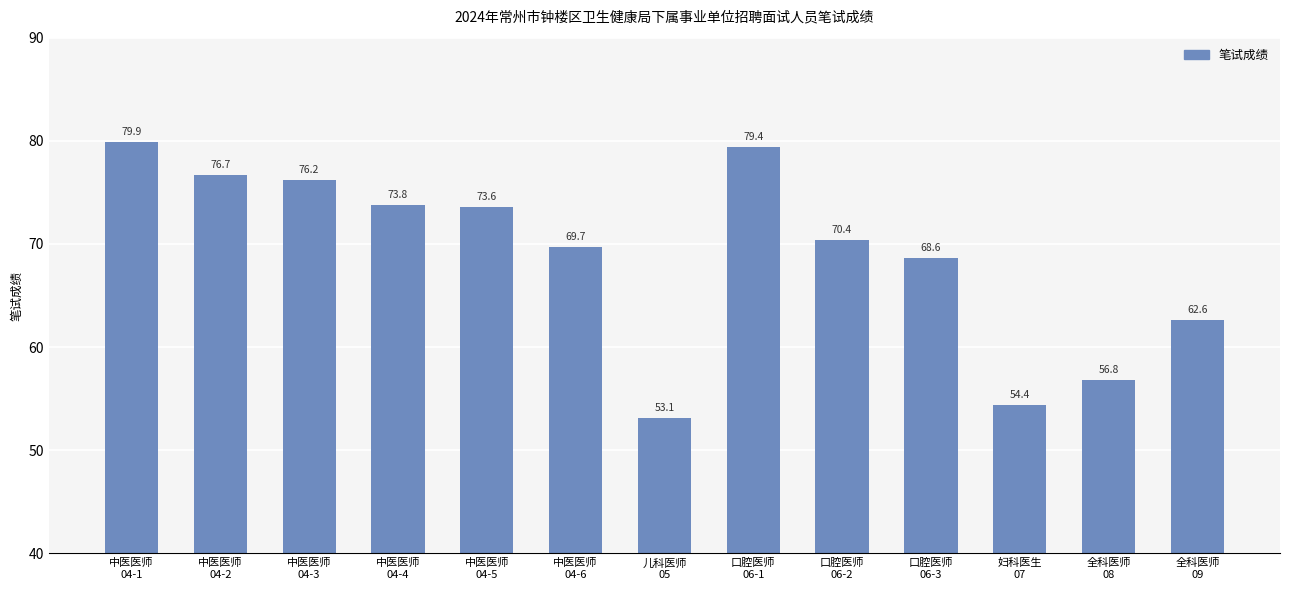

How many data points are less than 70?

6